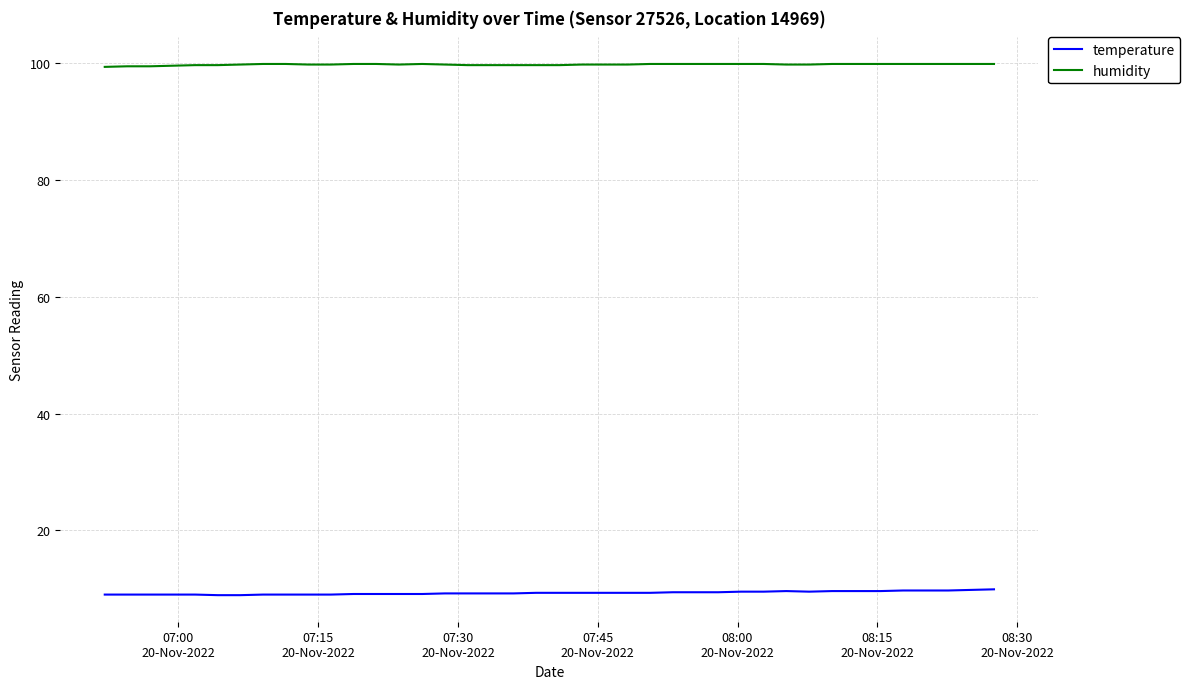

What is the minimum value for temperature?

8.9